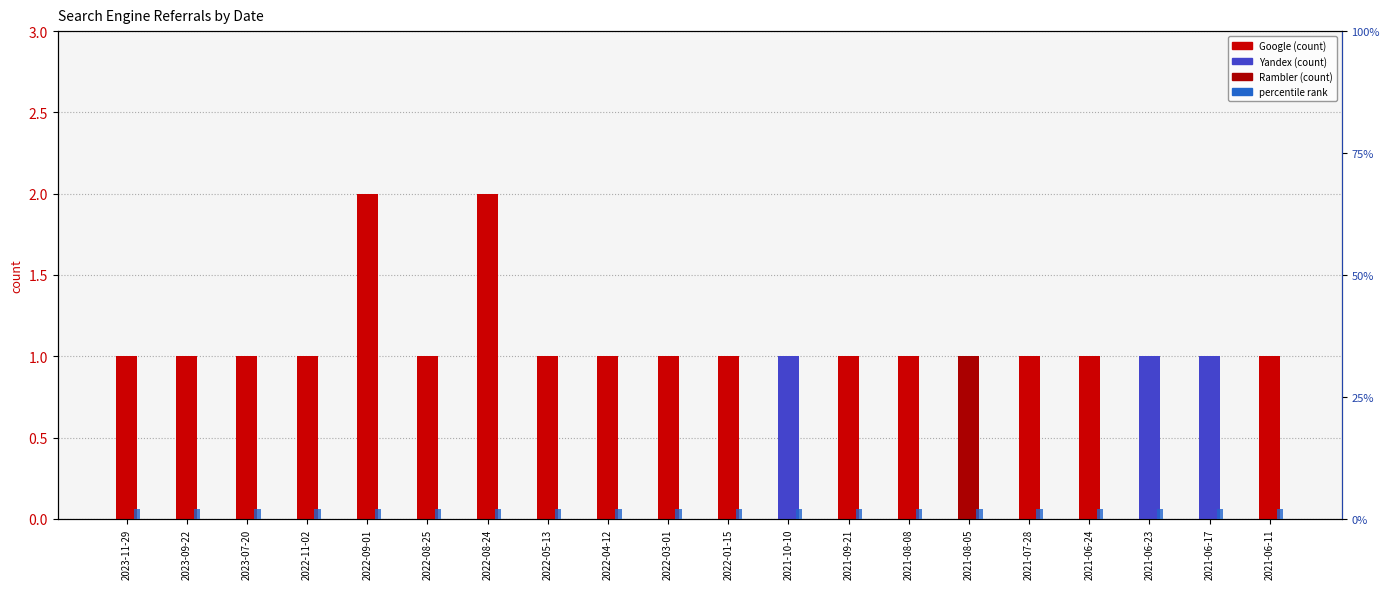

Which series has the widest spread of values?

Google